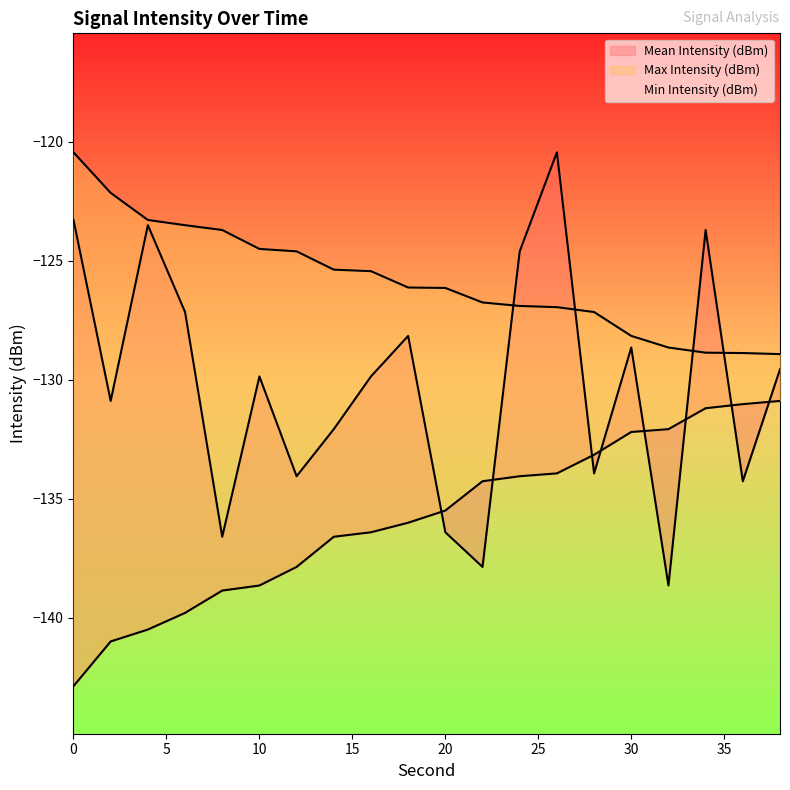

What is the maximum value shown in the chart?

-120.4